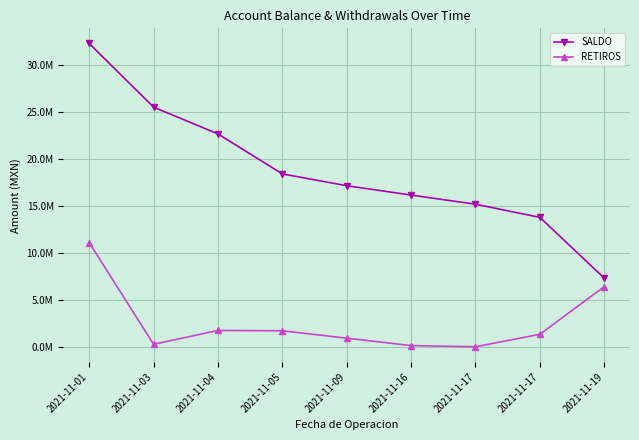

The value of SALDO at 2021-11-01 is 32290573.7. True or false?

True